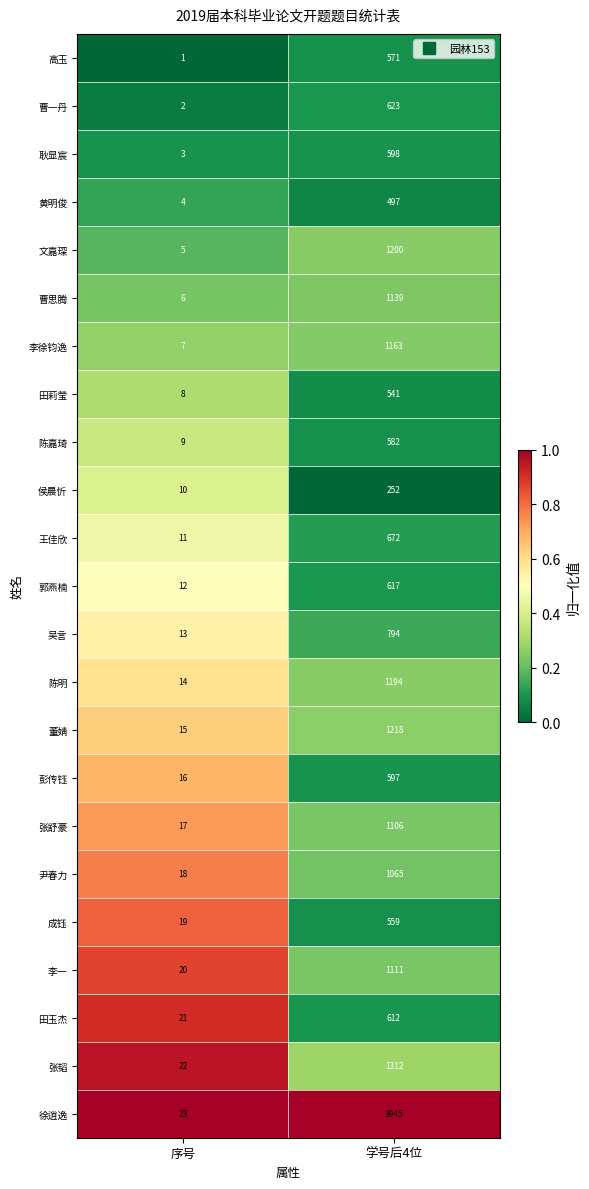

Which series has the widest spread of values?

徐逍逸